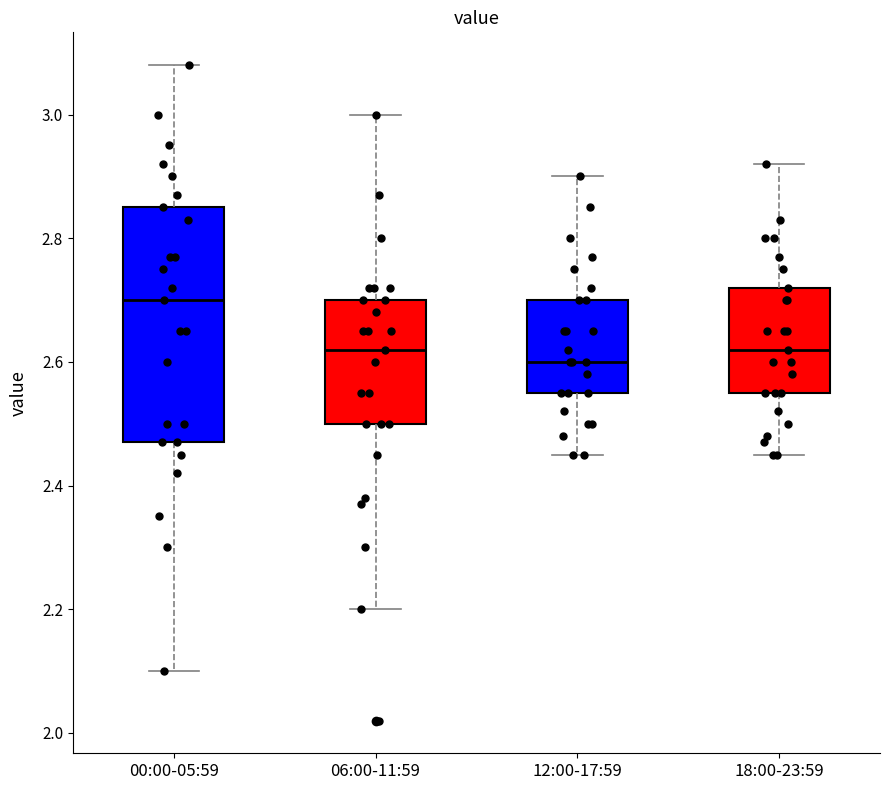

Comparing the boxes themselves (not the whiskers), which one is the tallest?

00:00-05:59